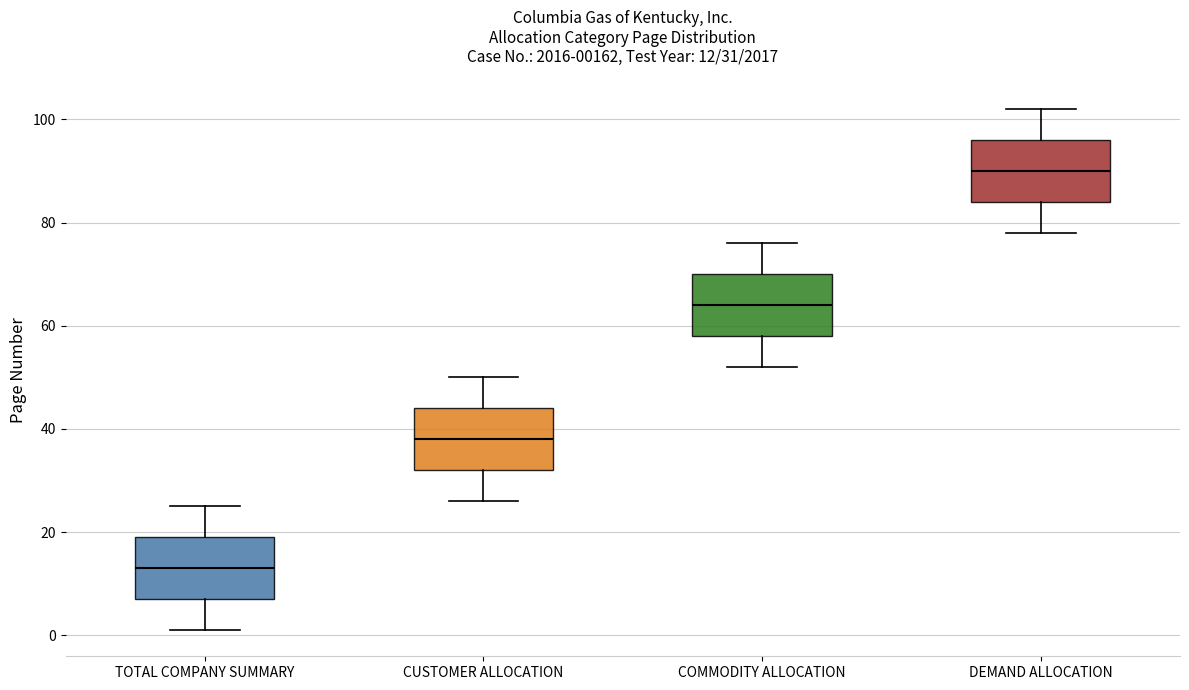

Which box has the highest median line?

DEMAND ALLOCATION